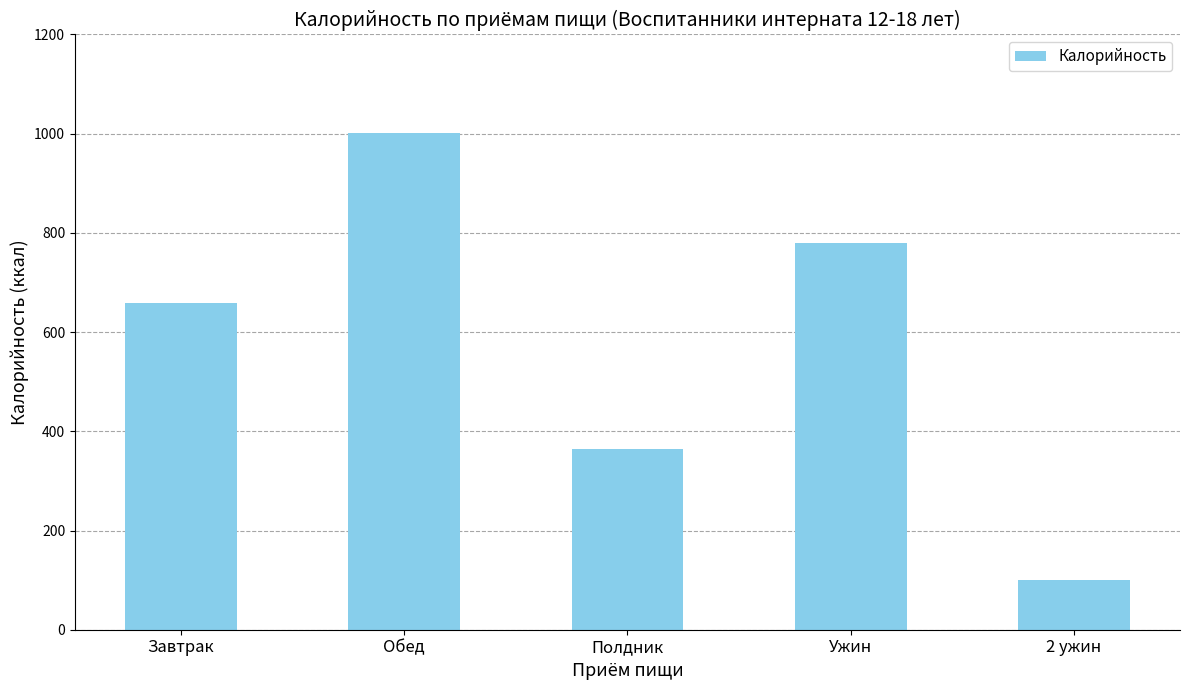

Reading right to left, what are all the values shown in this chart?

100.0	780.6	364.8	1001.7	659.4